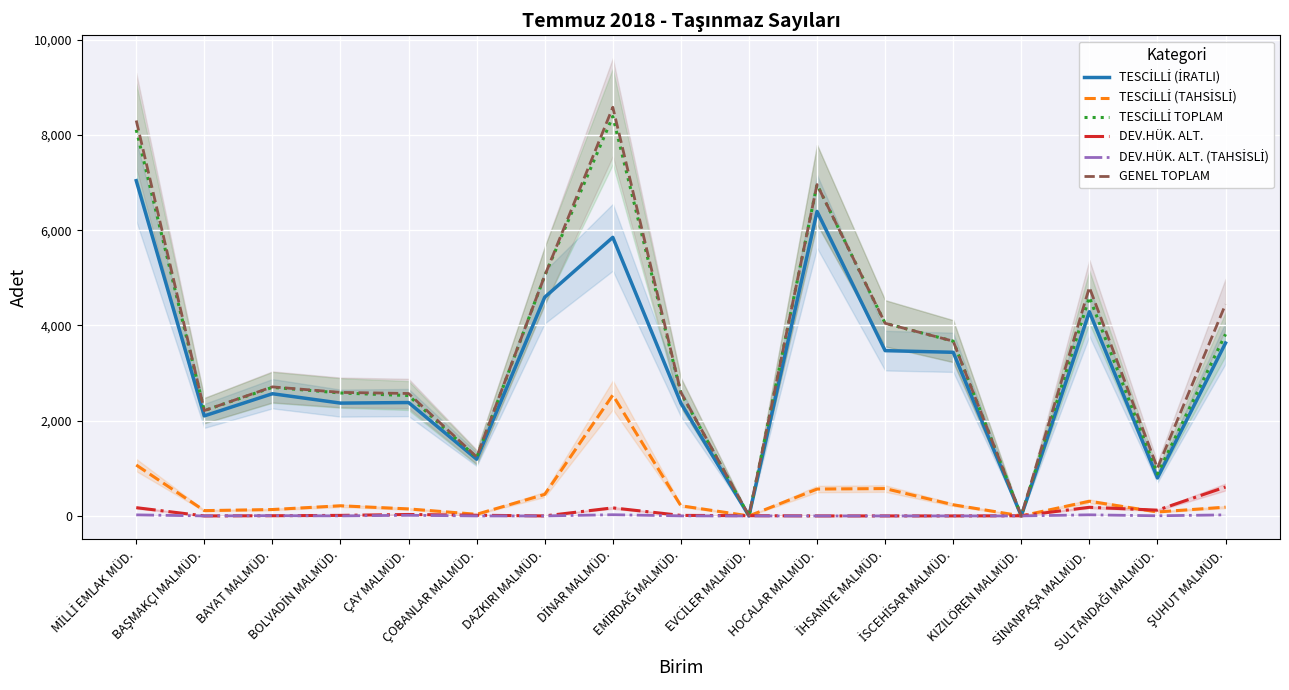

Reading left to right, list all the values displayed in this chart.

TESCİLLİ (İRATLI): MİLLİ EMLAK MÜD.=7040	BAŞMAKÇI MALMÜD.=2101	BAYAT MALMÜD.=2566	BOLVADİN MALMÜD.=2369	ÇAY MALMÜD.=2381	ÇOBANLAR MALMÜD.=1191	DAZKIRI MALMÜD.=4593	DİNAR MALMÜD.=5850	EMİRDAĞ MALMÜD.=2369	EVCİLER MALMÜD.=0	HOCALAR MALMÜD.=6394	İHSANİYE MALMÜD.=3471	İSCEHİSAR MALMÜD.=3436	KIZILÖREN MALMÜD.=0	SİNANPAŞA MALMÜD.=4288	SULTANDAĞI MALMÜD.=798	ŞUHUT MALMÜD.=3631
TESCİLLİ (TAHSİSLİ): MİLLİ EMLAK MÜD.=1069	BAŞMAKÇI MALMÜD.=111	BAYAT MALMÜD.=134	BOLVADİN MALMÜD.=213	ÇAY MALMÜD.=147	ÇOBANLAR MALMÜD.=34	DAZKIRI MALMÜD.=452	DİNAR MALMÜD.=2538	EMİRDAĞ MALMÜD.=213	EVCİLER MALMÜD.=0	HOCALAR MALMÜD.=564	İHSANİYE MALMÜD.=574	İSCEHİSAR MALMÜD.=234	KIZILÖREN MALMÜD.=0	SİNANPAŞA MALMÜD.=308	SULTANDAĞI MALMÜD.=83	ŞUHUT MALMÜD.=184
TESCİLLİ TOPLAM: MİLLİ EMLAK MÜD.=8109	BAŞMAKÇI MALMÜD.=2212	BAYAT MALMÜD.=2700	BOLVADİN MALMÜD.=2582	ÇAY MALMÜD.=2528	ÇOBANLAR MALMÜD.=1225	DAZKIRI MALMÜD.=5045	DİNAR MALMÜD.=8388	EMİRDAĞ MALMÜD.=2582	EVCİLER MALMÜD.=0	HOCALAR MALMÜD.=6958	İHSANİYE MALMÜD.=4045	İSCEHİSAR MALMÜD.=3670	KIZILÖREN MALMÜD.=0	SİNANPAŞA MALMÜD.=4596	SULTANDAĞI MALMÜD.=881	ŞUHUT MALMÜD.=3815
DEV.HÜK. ALT.: MİLLİ EMLAK MÜD.=173	BAŞMAKÇI MALMÜD.=0	BAYAT MALMÜD.=4	BOLVADİN MALMÜD.=11	ÇAY MALMÜD.=30	ÇOBANLAR MALMÜD.=14	DAZKIRI MALMÜD.=0	DİNAR MALMÜD.=169	EMİRDAĞ MALMÜD.=11	EVCİLER MALMÜD.=5	HOCALAR MALMÜD.=0	İHSANİYE MALMÜD.=0	İSCEHİSAR MALMÜD.=0	KIZILÖREN MALMÜD.=3	SİNANPAŞA MALMÜD.=181	SULTANDAĞI MALMÜD.=121	ŞUHUT MALMÜD.=607
DEV.HÜK. ALT. (TAHSİSLİ): MİLLİ EMLAK MÜD.=22	BAŞMAKÇI MALMÜD.=0	BAYAT MALMÜD.=6	BOLVADİN MALMÜD.=1	ÇAY MALMÜD.=13	ÇOBANLAR MALMÜD.=0	DAZKIRI MALMÜD.=0	DİNAR MALMÜD.=25	EMİRDAĞ MALMÜD.=1	EVCİLER MALMÜD.=0	HOCALAR MALMÜD.=0	İHSANİYE MALMÜD.=0	İSCEHİSAR MALMÜD.=0	KIZILÖREN MALMÜD.=0	SİNANPAŞA MALMÜD.=23	SULTANDAĞI MALMÜD.=3	ŞUHUT MALMÜD.=22
GENEL TOPLAM: MİLLİ EMLAK MÜD.=8304	BAŞMAKÇI MALMÜD.=2212	BAYAT MALMÜD.=2710	BOLVADİN MALMÜD.=2594	ÇAY MALMÜD.=2571	ÇOBANLAR MALMÜD.=1239	DAZKIRI MALMÜD.=5045	DİNAR MALMÜD.=8582	EMİRDAĞ MALMÜD.=2594	EVCİLER MALMÜD.=5	HOCALAR MALMÜD.=6958	İHSANİYE MALMÜD.=4045	İSCEHİSAR MALMÜD.=3670	KIZILÖREN MALMÜD.=3	SİNANPAŞA MALMÜD.=4800	SULTANDAĞI MALMÜD.=1005	ŞUHUT MALMÜD.=4444